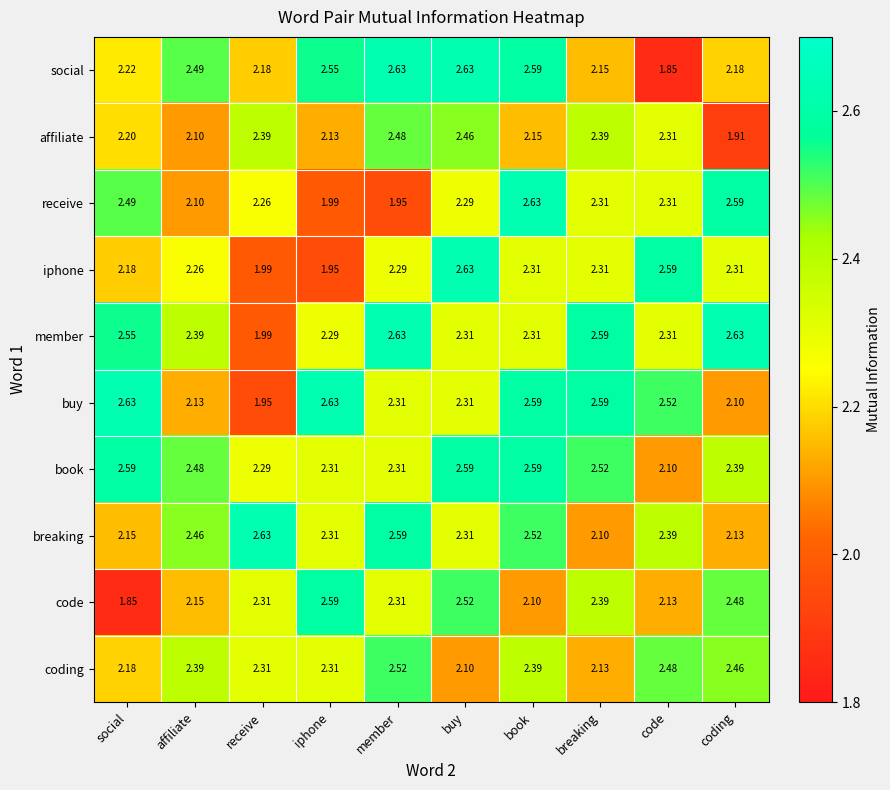

At coding, list the series in order from smallest to largest.

affiliate, buy, breaking, social, iphone, book, coding, code, receive, member